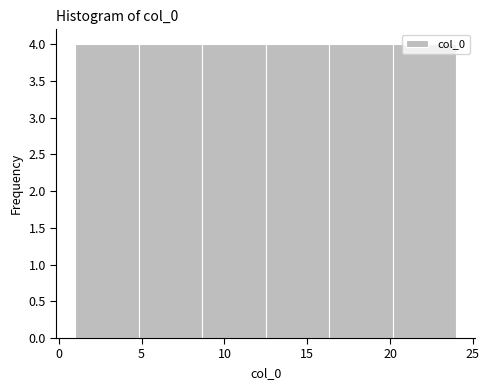

What is the height of the bar covering 12.5 to 16.5 on the x-axis? Neither the bar edges nor the heights are printed on the chart, so give them approximately, as read against the axes.

4